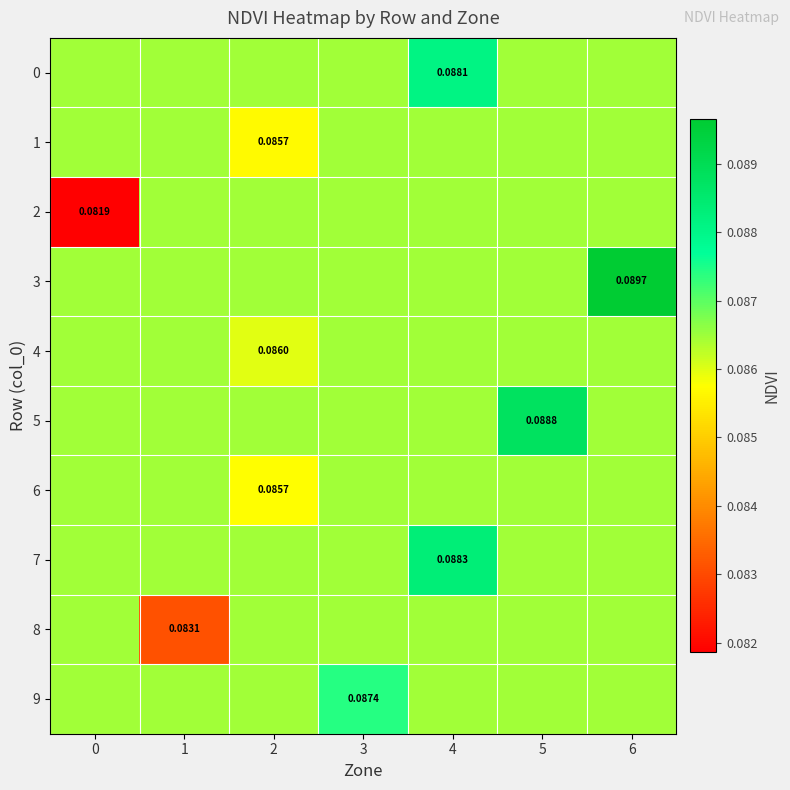

At which category is the sum across all series the highest?

4